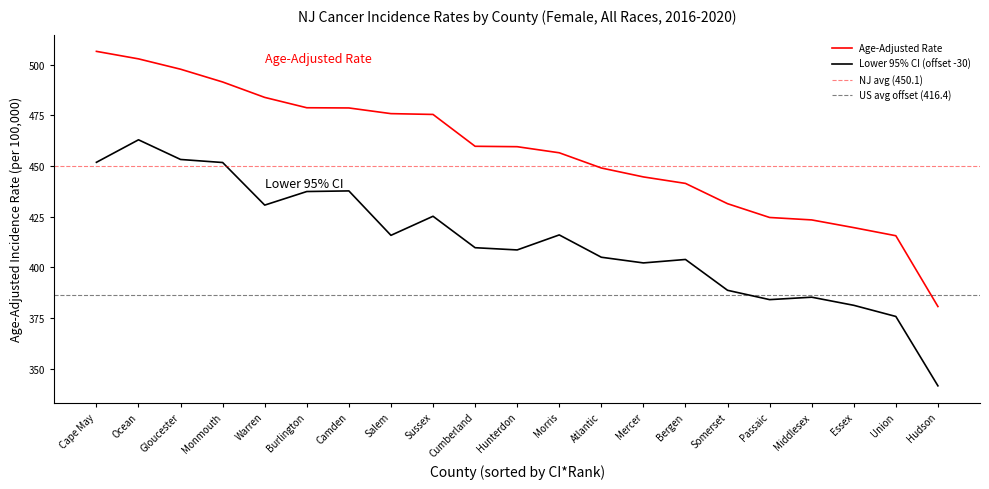

True or false: Age-Adjusted Rate and Lower 95% CI intersect in this chart.

False